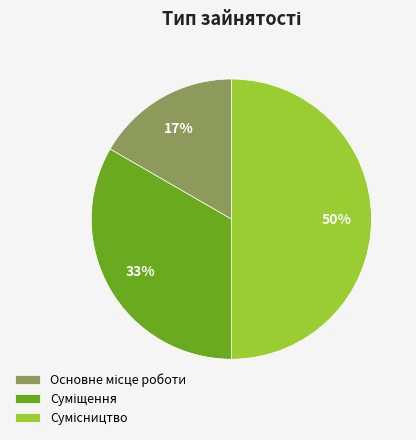

To the nearest percent, what is the difference between the largest and smallest slice percentages?

33%